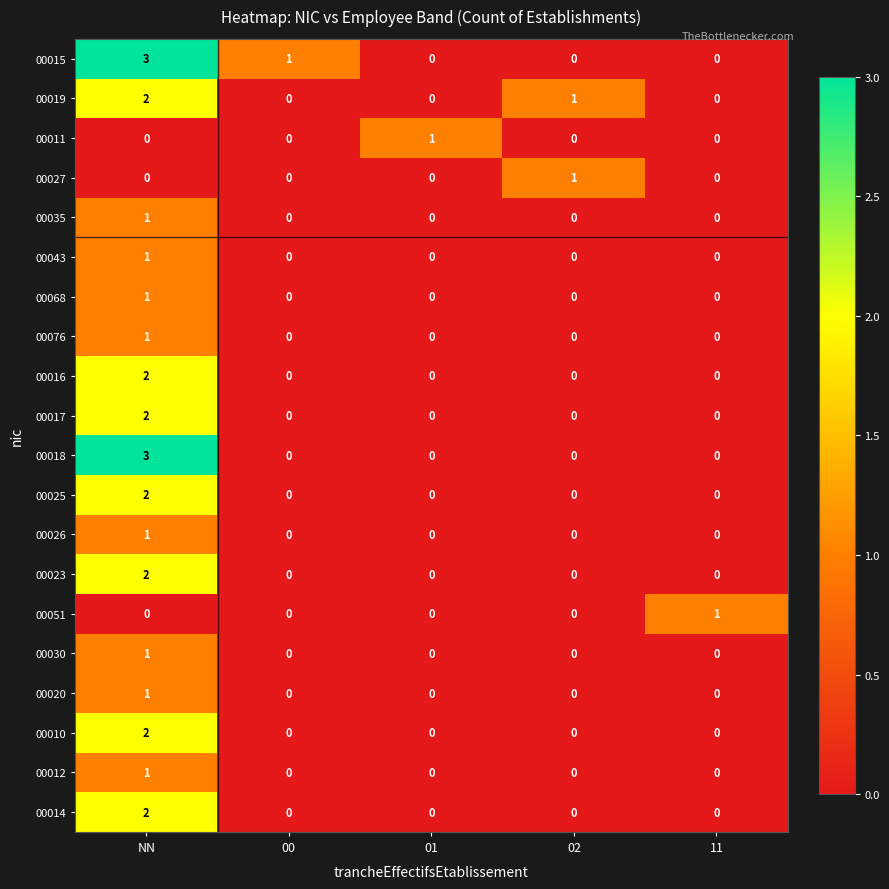

What is the sum of all 00015 values?

4